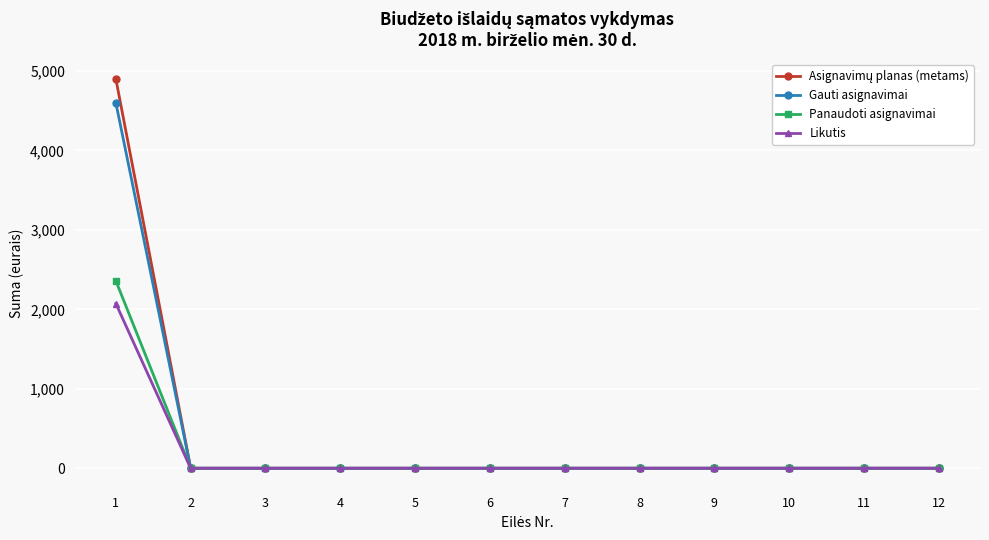

Is the value of Gauti asignavimai at 1 greater than the value of Panaudoti asignavimai at 5?

Yes